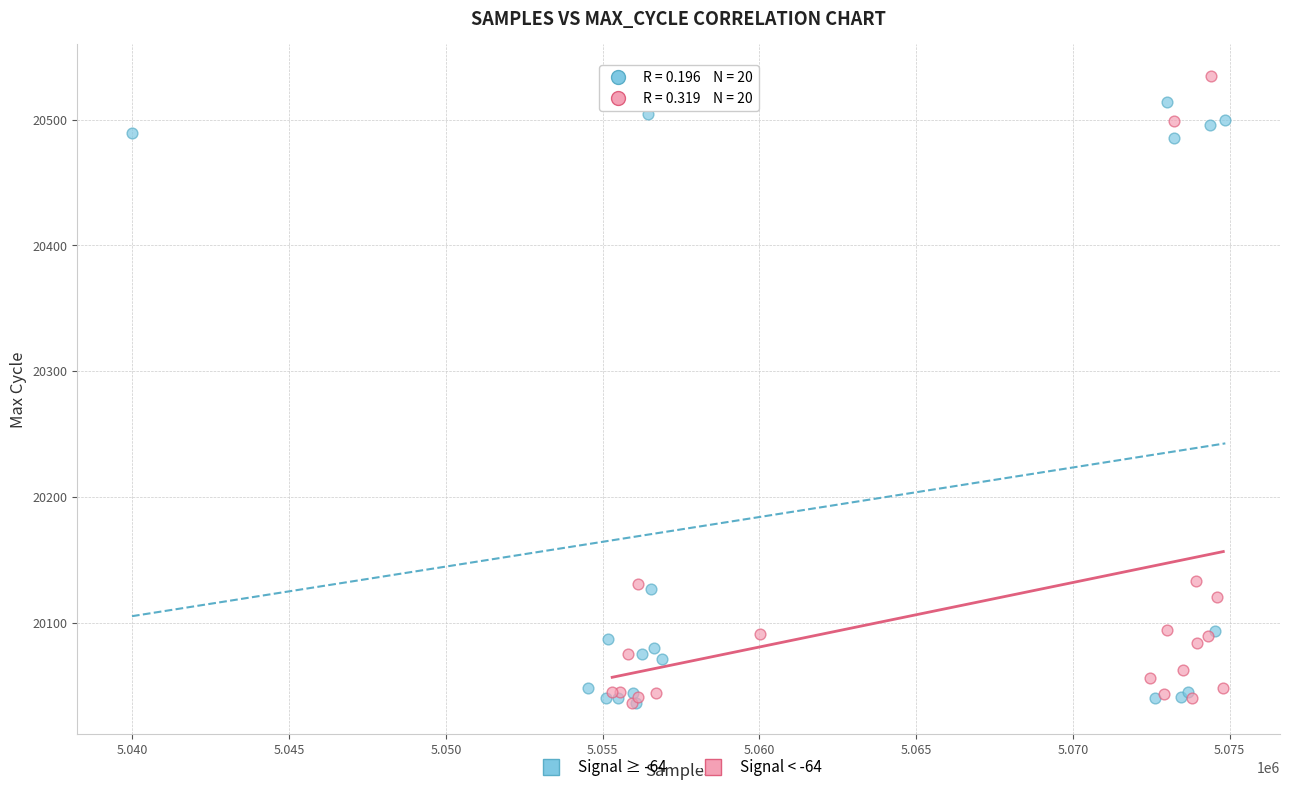

Which series has the largest Y range (max minus min)?

Signal < -64